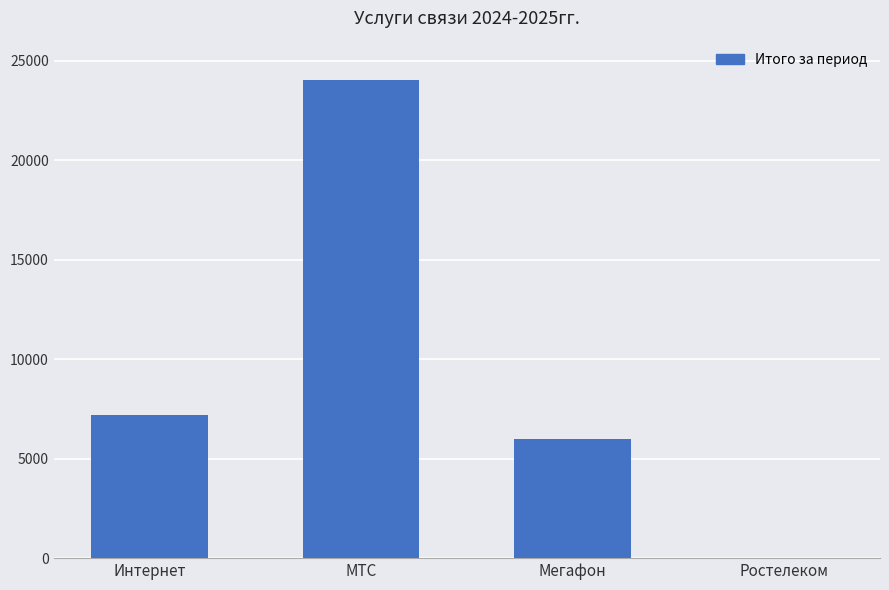

Reading left to right, what are all the values shown in this chart?

7200	24000	6000	0